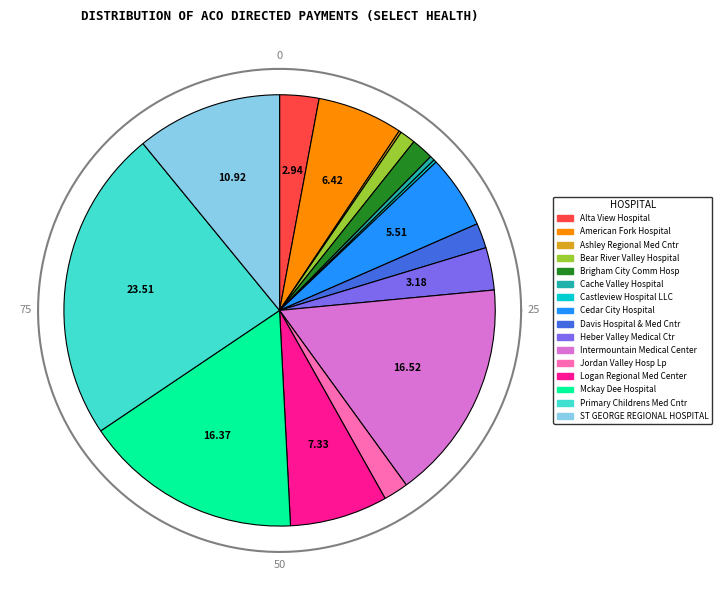

To the nearest percent, what percentage of the pie is Alta View Hospital?

3%